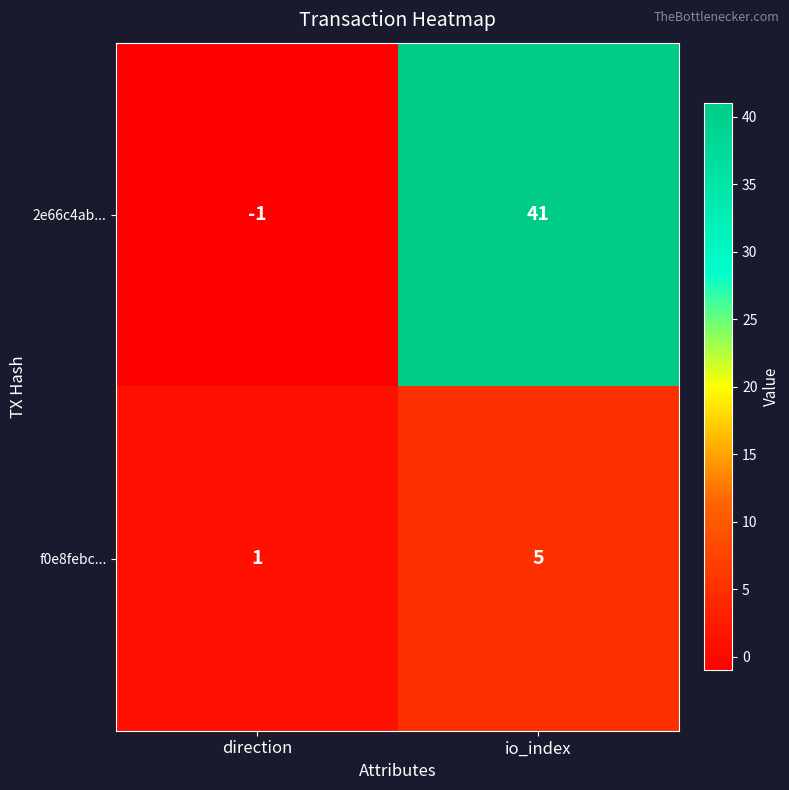

True or false: 2e66c4ab... has a value of 11 at io_index.

False